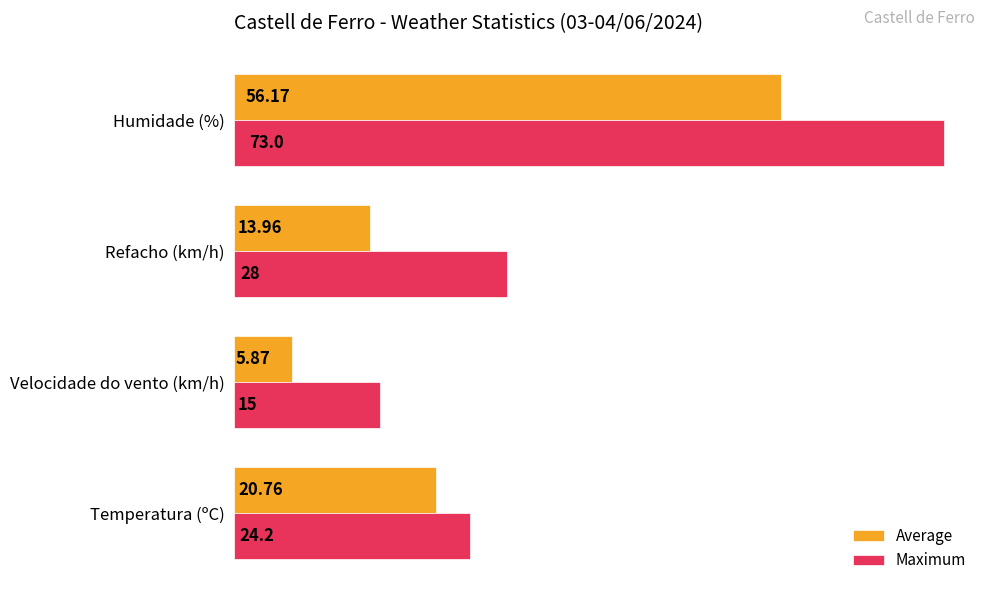

What is the difference between the Maximum values at Temperatura (ºC) and Humidade (%)?

48.8